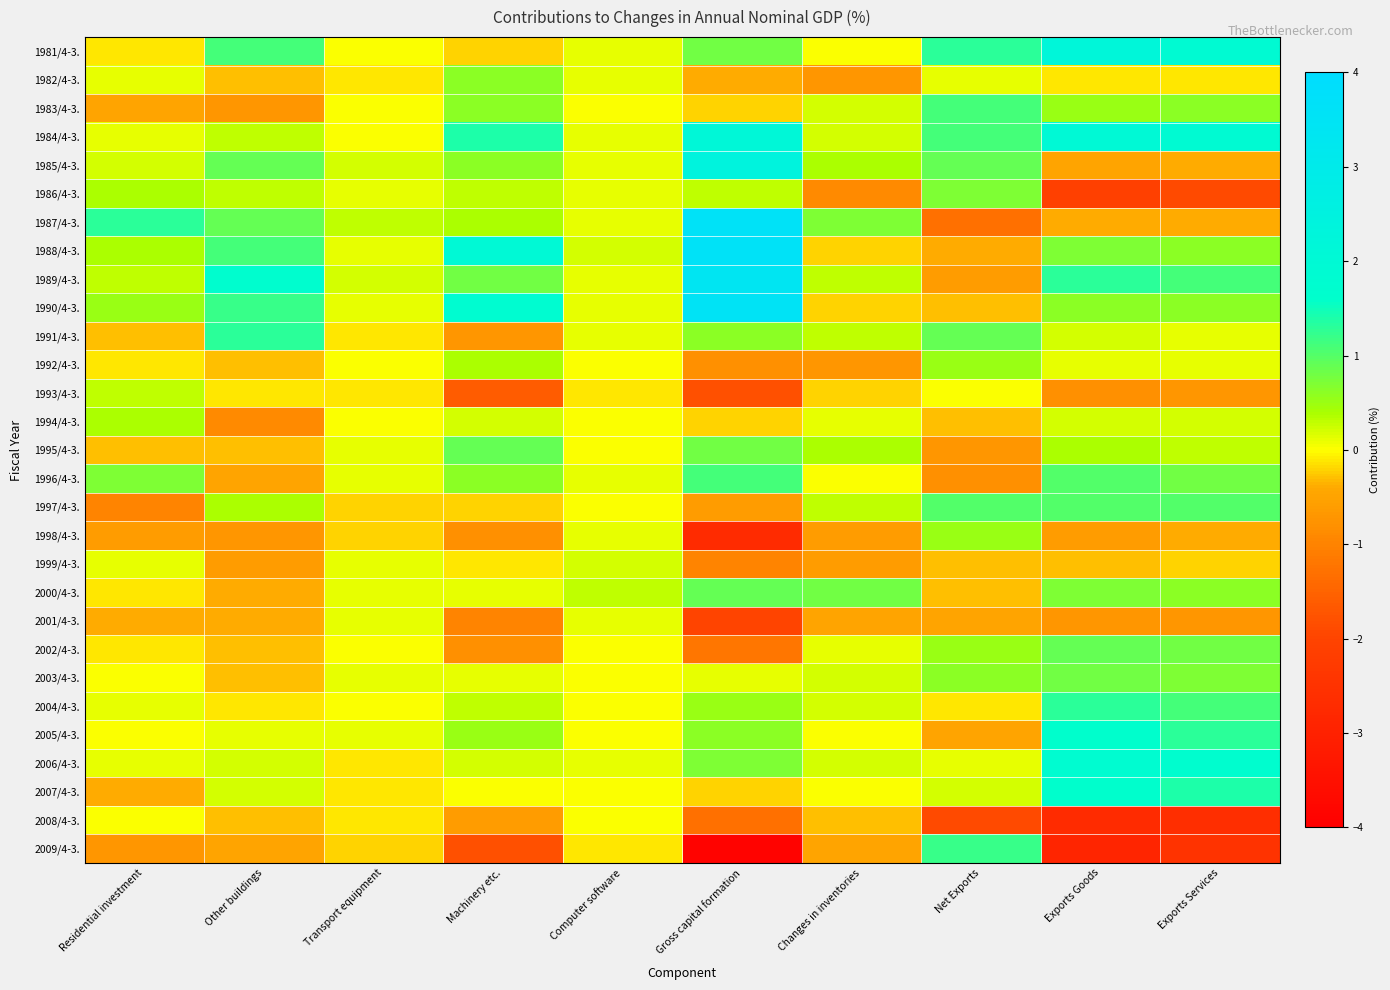

Reading right to left, extract all data points from this chart.

1981/4-3.: Exports Services=1.9	Exports Goods=2.2	Net Exports=1.3	Changes in inventories=0.0	Gross capital formation=0.8	Computer software=0.1	Machinery etc.=-0.2	Transport equipment=0.0	Other buildings=1.1	Residential investment=-0.1
1982/4-3.: Exports Services=-0.1	Exports Goods=-0.1	Net Exports=0.1	Changes in inventories=-0.7	Gross capital formation=-0.4	Computer software=0.1	Machinery etc.=0.6	Transport equipment=-0.1	Other buildings=-0.3	Residential investment=0.1
1983/4-3.: Exports Services=0.6	Exports Goods=0.5	Net Exports=1.1	Changes in inventories=0.2	Gross capital formation=-0.2	Computer software=0.0	Machinery etc.=0.6	Transport equipment=0.0	Other buildings=-0.7	Residential investment=-0.5
1984/4-3.: Exports Services=1.9	Exports Goods=2.0	Net Exports=1.1	Changes in inventories=0.2	Gross capital formation=2.1	Computer software=0.1	Machinery etc.=1.4	Transport equipment=0.0	Other buildings=0.3	Residential investment=0.1
1985/4-3.: Exports Services=-0.4	Exports Goods=-0.5	Net Exports=0.9	Changes in inventories=0.4	Gross capital formation=2.4	Computer software=0.1	Machinery etc.=0.6	Transport equipment=0.2	Other buildings=0.9	Residential investment=0.2
1986/4-3.: Exports Services=-1.9	Exports Goods=-2.1	Net Exports=0.7	Changes in inventories=-0.9	Gross capital formation=0.3	Computer software=0.1	Machinery etc.=0.3	Transport equipment=0.1	Other buildings=0.3	Residential investment=0.4
1987/4-3.: Exports Services=-0.4	Exports Goods=-0.4	Net Exports=-1.3	Changes in inventories=0.7	Gross capital formation=3.6	Computer software=0.1	Machinery etc.=0.4	Transport equipment=0.3	Other buildings=0.9	Residential investment=1.3
1988/4-3.: Exports Services=0.6	Exports Goods=0.7	Net Exports=-0.4	Changes in inventories=-0.2	Gross capital formation=3.6	Computer software=0.2	Machinery etc.=2.0	Transport equipment=0.1	Other buildings=1.1	Residential investment=0.4
1989/4-3.: Exports Services=1.1	Exports Goods=1.3	Net Exports=-0.6	Changes in inventories=0.3	Gross capital formation=3.4	Computer software=0.1	Machinery etc.=0.8	Transport equipment=0.2	Other buildings=1.7	Residential investment=0.3
1990/4-3.: Exports Services=0.6	Exports Goods=0.6	Net Exports=-0.3	Changes in inventories=-0.2	Gross capital formation=3.5	Computer software=0.1	Machinery etc.=1.8	Transport equipment=0.1	Other buildings=1.2	Residential investment=0.5
1991/4-3.: Exports Services=0.1	Exports Goods=0.2	Net Exports=0.9	Changes in inventories=0.3	Gross capital formation=0.6	Computer software=0.1	Machinery etc.=-0.7	Transport equipment=-0.1	Other buildings=1.3	Residential investment=-0.3
1992/4-3.: Exports Services=0.1	Exports Goods=0.1	Net Exports=0.5	Changes in inventories=-0.7	Gross capital formation=-0.8	Computer software=-0.0	Machinery etc.=0.4	Transport equipment=-0.0	Other buildings=-0.3	Residential investment=-0.1
1993/4-3.: Exports Services=-0.7	Exports Goods=-0.8	Net Exports=-0.0	Changes in inventories=-0.2	Gross capital formation=-1.8	Computer software=-0.1	Machinery etc.=-1.6	Transport equipment=-0.1	Other buildings=-0.1	Residential investment=0.3
1994/4-3.: Exports Services=0.2	Exports Goods=0.2	Net Exports=-0.3	Changes in inventories=0.1	Gross capital formation=-0.2	Computer software=-0.0	Machinery etc.=0.2	Transport equipment=0.0	Other buildings=-0.9	Residential investment=0.4
1995/4-3.: Exports Services=0.3	Exports Goods=0.4	Net Exports=-0.7	Changes in inventories=0.4	Gross capital formation=0.8	Computer software=0.0	Machinery etc.=0.9	Transport equipment=0.1	Other buildings=-0.3	Residential investment=-0.3
1996/4-3.: Exports Services=0.8	Exports Goods=1.0	Net Exports=-0.8	Changes in inventories=0.0	Gross capital formation=1.1	Computer software=0.1	Machinery etc.=0.6	Transport equipment=0.1	Other buildings=-0.5	Residential investment=0.7
1997/4-3.: Exports Services=1.0	Exports Goods=1.0	Net Exports=1.0	Changes in inventories=0.3	Gross capital formation=-0.6	Computer software=0.0	Machinery etc.=-0.2	Transport equipment=-0.2	Other buildings=0.4	Residential investment=-1.0
1998/4-3.: Exports Services=-0.4	Exports Goods=-0.6	Net Exports=0.5	Changes in inventories=-0.6	Gross capital formation=-2.7	Computer software=0.1	Machinery etc.=-0.8	Transport equipment=-0.2	Other buildings=-0.7	Residential investment=-0.6
1999/4-3.: Exports Services=-0.2	Exports Goods=-0.3	Net Exports=-0.3	Changes in inventories=-0.6	Gross capital formation=-1.0	Computer software=0.2	Machinery etc.=-0.1	Transport equipment=0.1	Other buildings=-0.6	Residential investment=0.1
2000/4-3.: Exports Services=0.6	Exports Goods=0.7	Net Exports=-0.3	Changes in inventories=0.8	Gross capital formation=0.9	Computer software=0.3	Machinery etc.=0.1	Transport equipment=0.1	Other buildings=-0.4	Residential investment=-0.1
2001/4-3.: Exports Services=-0.7	Exports Goods=-0.7	Net Exports=-0.5	Changes in inventories=-0.5	Gross capital formation=-2.0	Computer software=0.1	Machinery etc.=-1.0	Transport equipment=0.1	Other buildings=-0.4	Residential investment=-0.4
2002/4-3.: Exports Services=0.8	Exports Goods=0.9	Net Exports=0.5	Changes in inventories=0.1	Gross capital formation=-1.2	Computer software=-0.0	Machinery etc.=-0.8	Transport equipment=-0.0	Other buildings=-0.3	Residential investment=-0.1
2003/4-3.: Exports Services=0.7	Exports Goods=0.8	Net Exports=0.6	Changes in inventories=0.2	Gross capital formation=0.1	Computer software=-0.0	Machinery etc.=0.1	Transport equipment=0.1	Other buildings=-0.3	Residential investment=-0.0
2004/4-3.: Exports Services=1.1	Exports Goods=1.3	Net Exports=-0.1	Changes in inventories=0.2	Gross capital formation=0.5	Computer software=0.0	Machinery etc.=0.3	Transport equipment=-0.0	Other buildings=-0.1	Residential investment=0.1
2005/4-3.: Exports Services=1.3	Exports Goods=1.6	Net Exports=-0.5	Changes in inventories=-0.0	Gross capital formation=0.6	Computer software=0.0	Machinery etc.=0.5	Transport equipment=0.1	Other buildings=0.1	Residential investment=-0.0
2006/4-3.: Exports Services=1.7	Exports Goods=1.8	Net Exports=0.1	Changes in inventories=0.2	Gross capital formation=0.7	Computer software=0.1	Machinery etc.=0.2	Transport equipment=-0.1	Other buildings=0.2	Residential investment=0.1
2007/4-3.: Exports Services=1.4	Exports Goods=1.6	Net Exports=0.2	Changes in inventories=0.0	Gross capital formation=-0.2	Computer software=0.0	Machinery etc.=-0.0	Transport equipment=-0.1	Other buildings=0.2	Residential investment=-0.4
2008/4-3.: Exports Services=-2.6	Exports Goods=-2.7	Net Exports=-1.9	Changes in inventories=-0.3	Gross capital formation=-1.3	Computer software=-0.0	Machinery etc.=-0.6	Transport equipment=-0.1	Other buildings=-0.3	Residential investment=-0.0
2009/4-3.: Exports Services=-2.5	Exports Goods=-2.9	Net Exports=1.2	Changes in inventories=-0.5	Gross capital formation=-3.9	Computer software=-0.1	Machinery etc.=-1.8	Transport equipment=-0.2	Other buildings=-0.5	Residential investment=-0.7